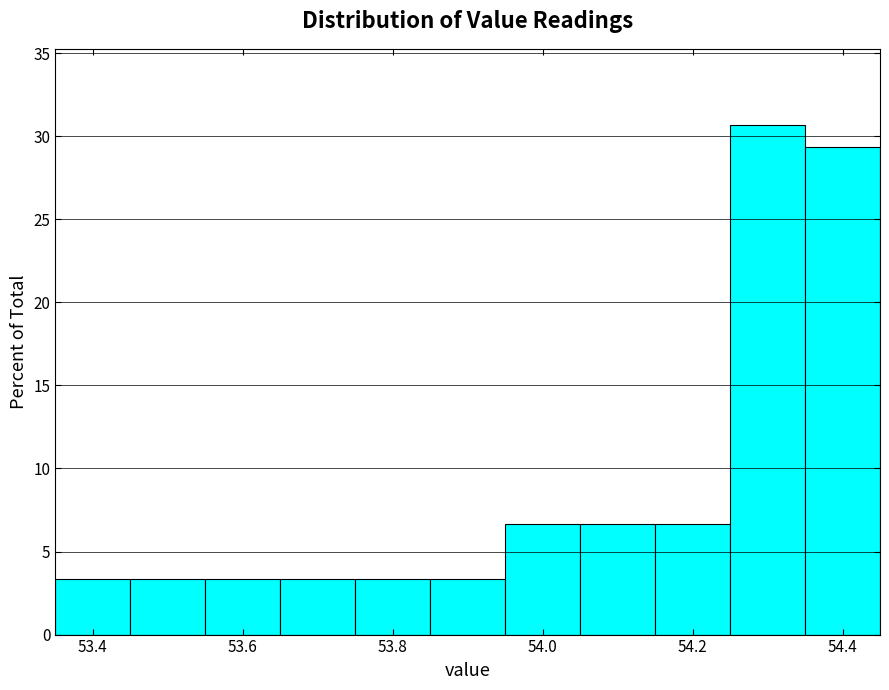

Over which range of the x-axis is the bar tallest?

54.25 to 54.35